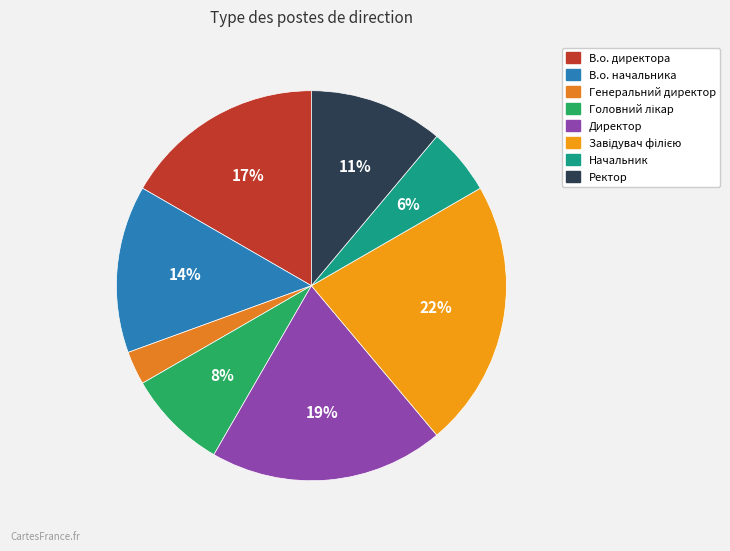

Combined, do Ректор and Завідувач філією account for over 50%?

No